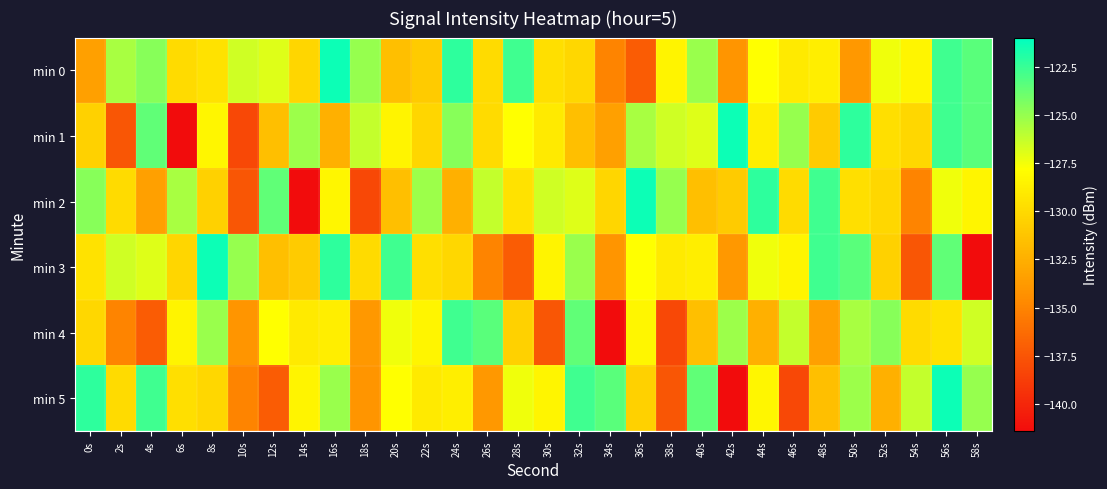

Which label corresponds to the smallest value in the chart?

6s